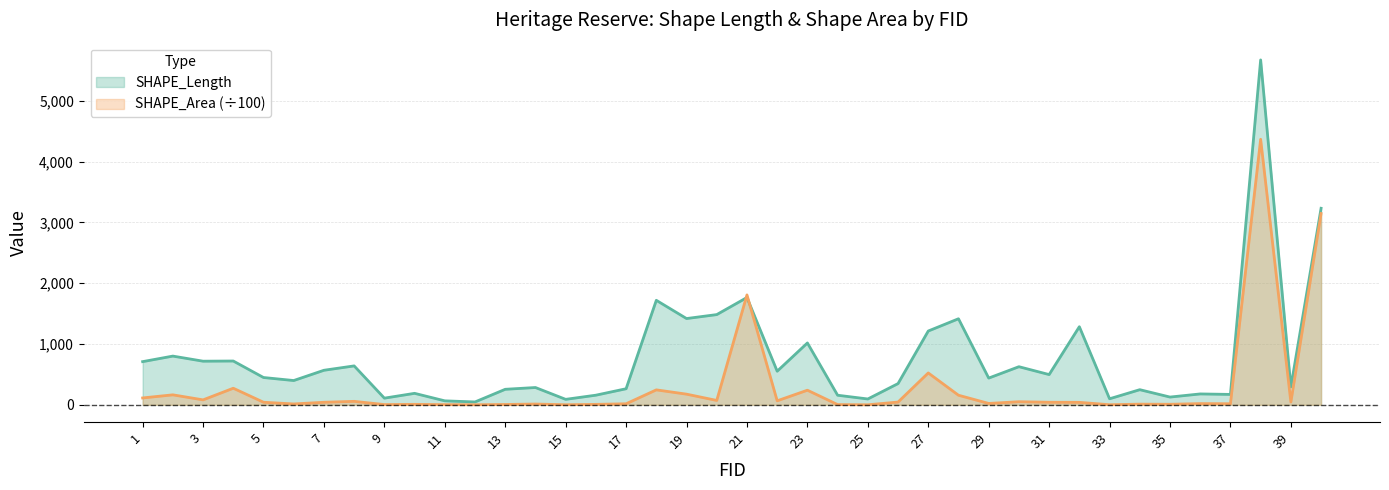

Does the chart have visible grid lines?

Yes